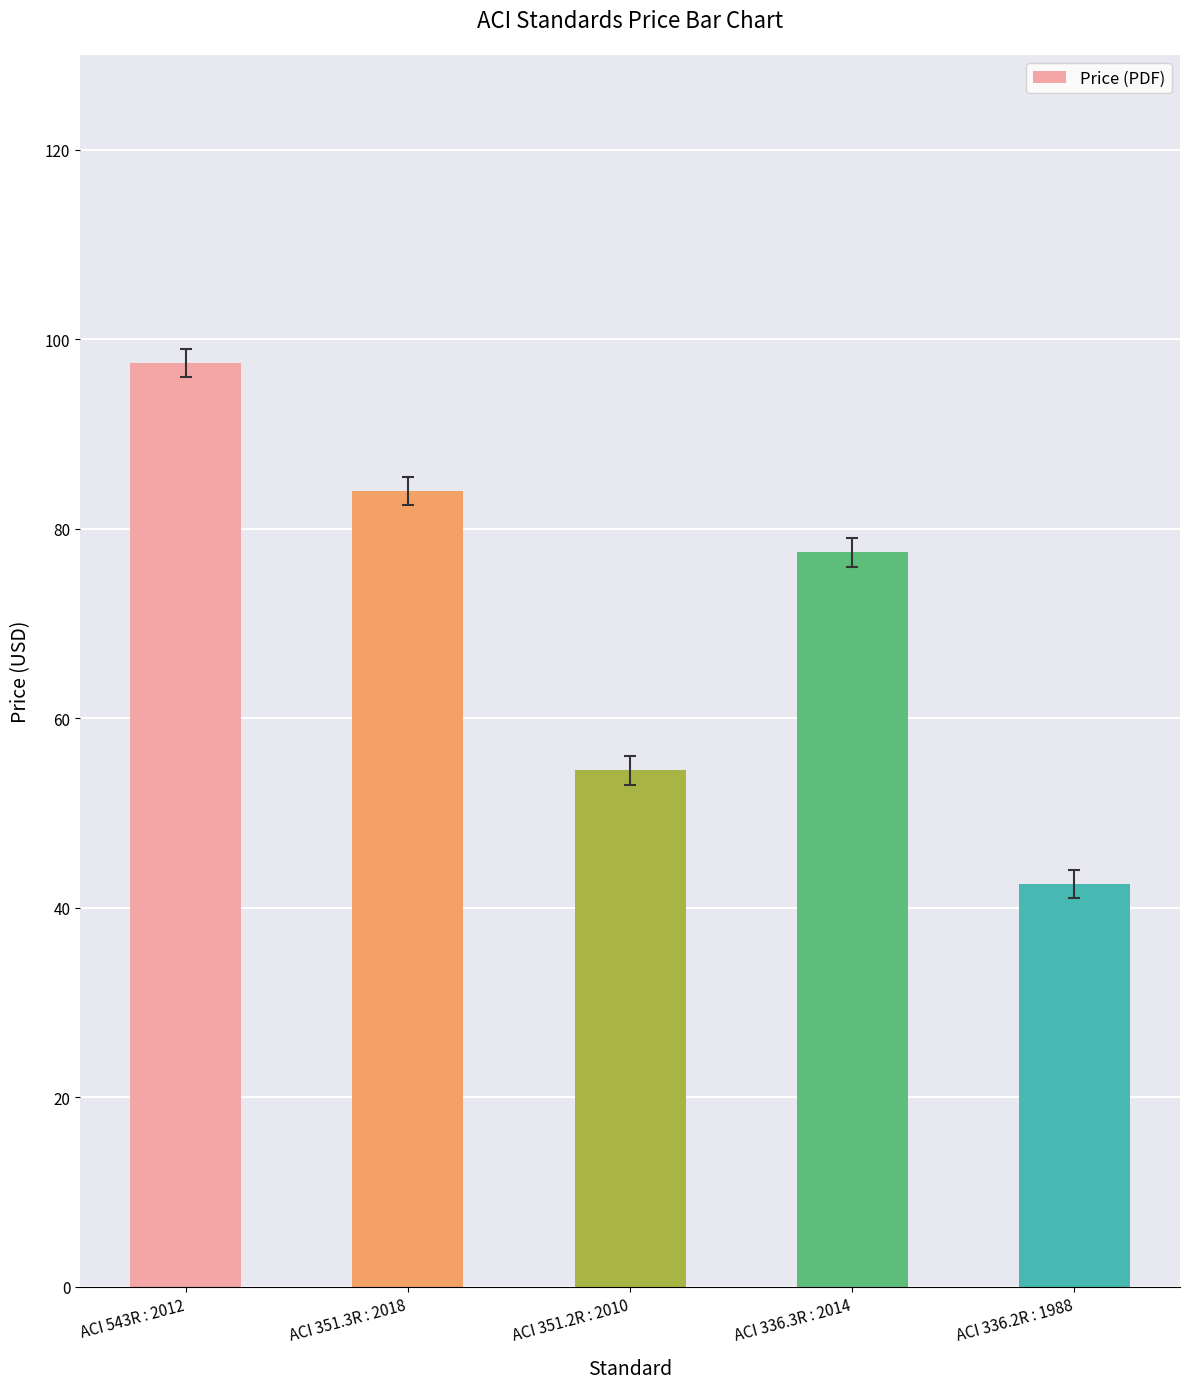

Reading left to right, what are all the values shown in this chart?

97.5	84.0	54.5	77.5	42.5